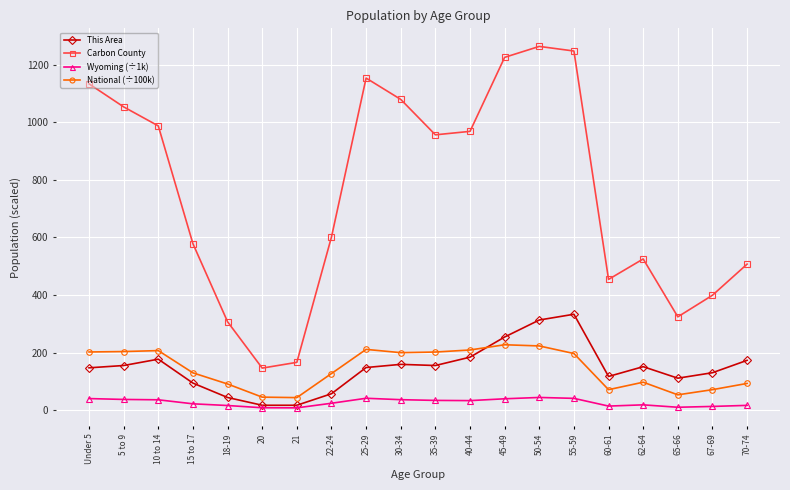

What is the difference between the maximum and minimum values in the This Area series?

316.0